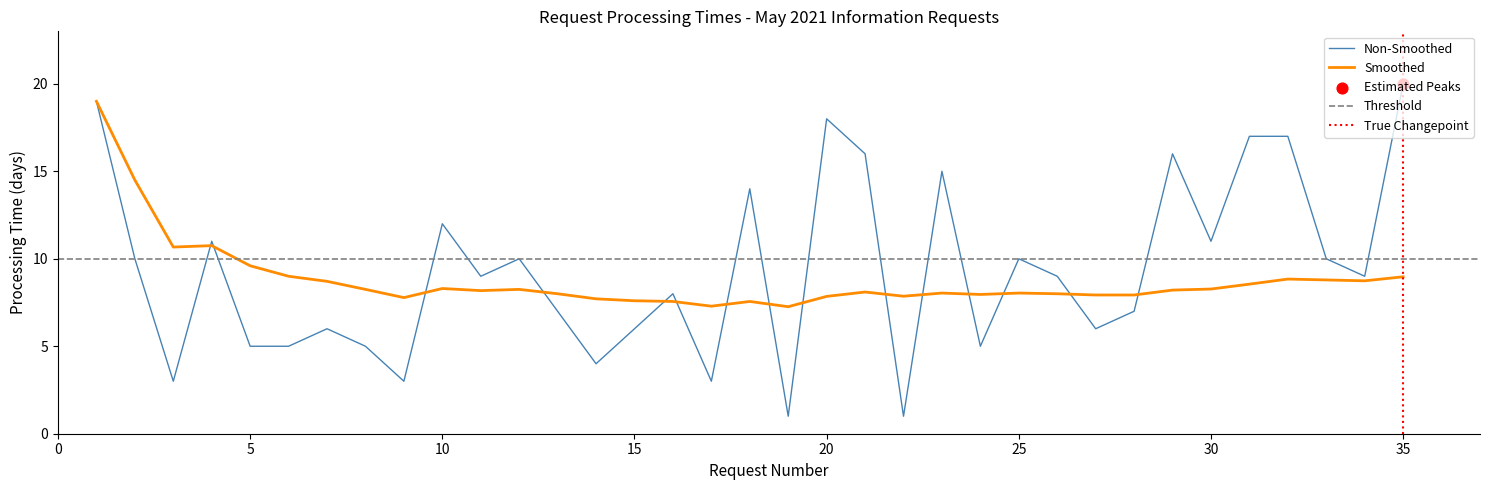

Is the value of Smoothed at 24 greater than the value of Processing Time (days) at 31?

No